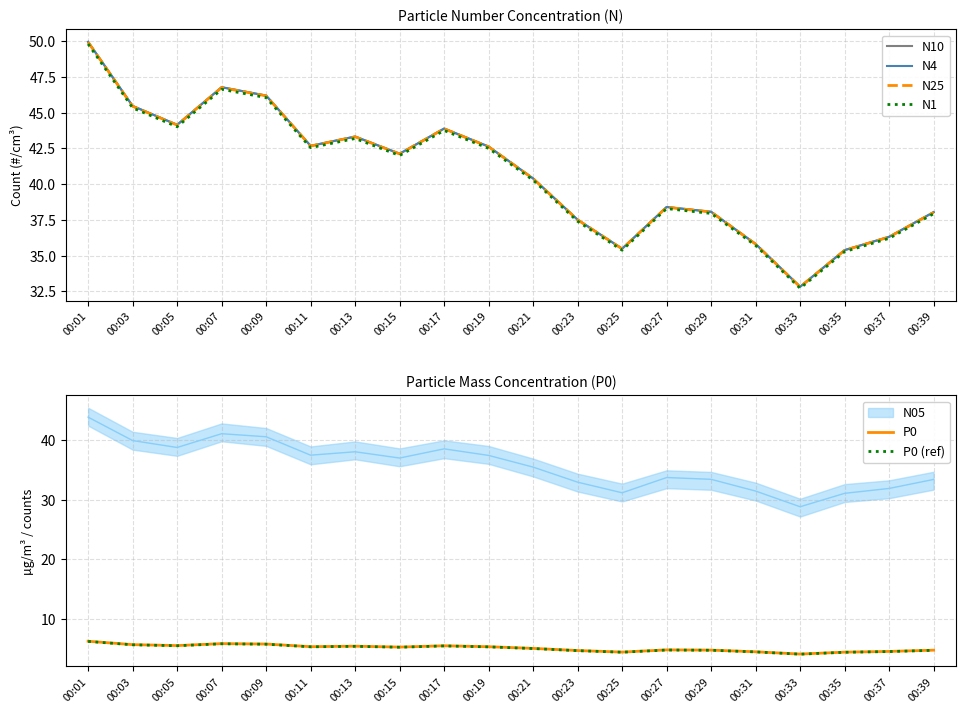

At which label is N4 closest to 41?

00:21